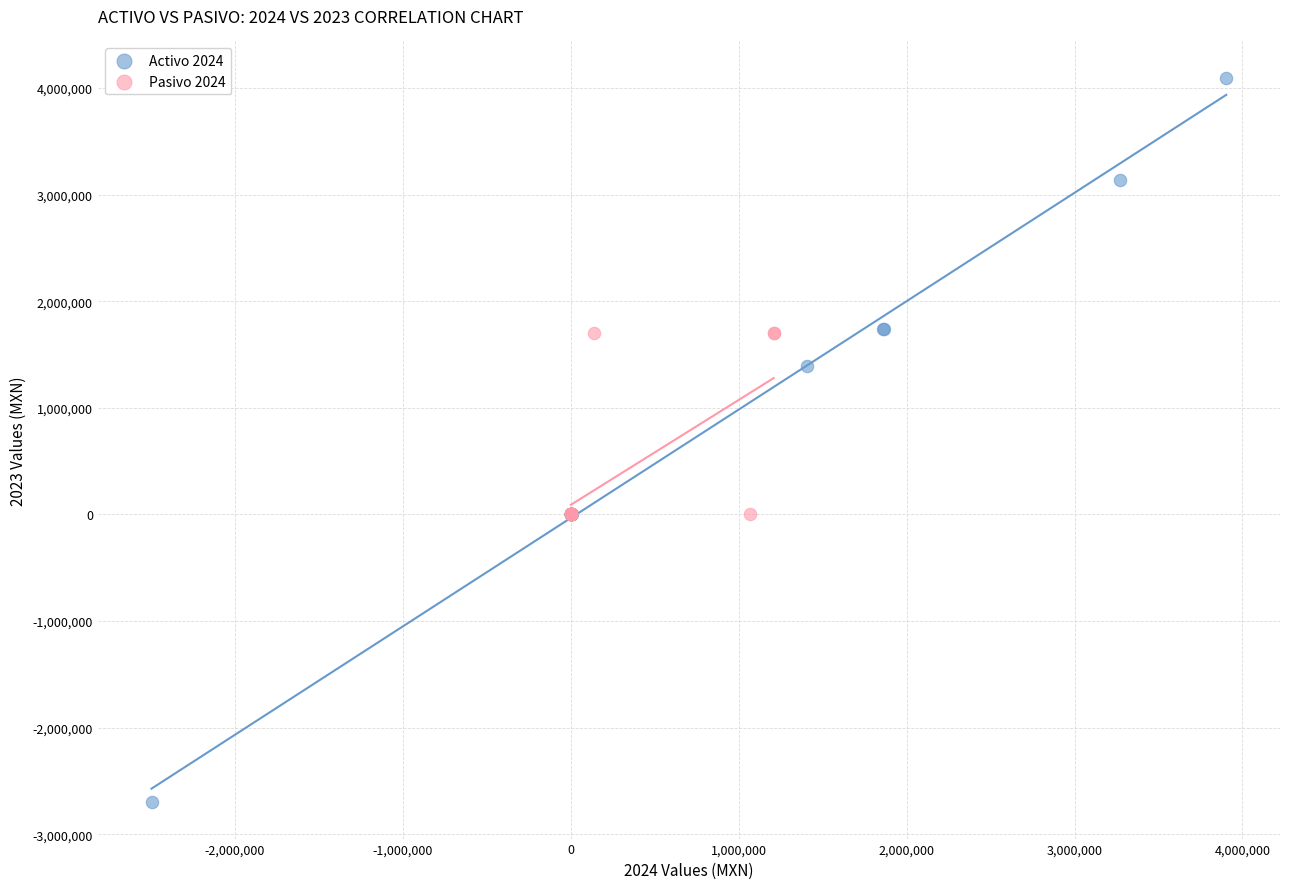

Which series contains the lowest Y value?

Activo 2024